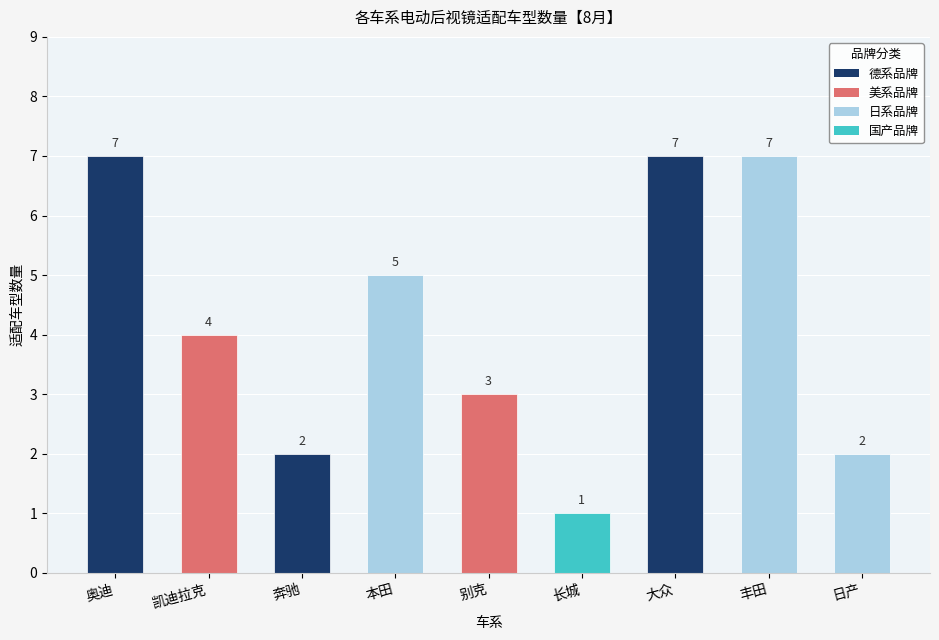

Where is the data nearest to the value 4?

凯迪拉克